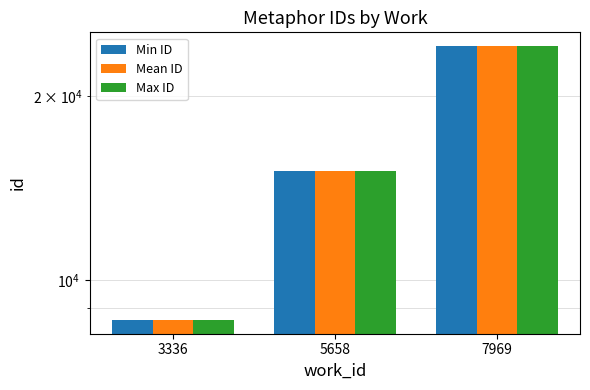

Reading left to right, transcribe all the data shown in this chart.

Min ID: 3336=8607.0	5658=15111.0	7969=24176.0
Mean ID: 3336=8607.0	5658=15113.5	7969=24176.0
Max ID: 3336=8607.0	5658=15121.0	7969=24176.0